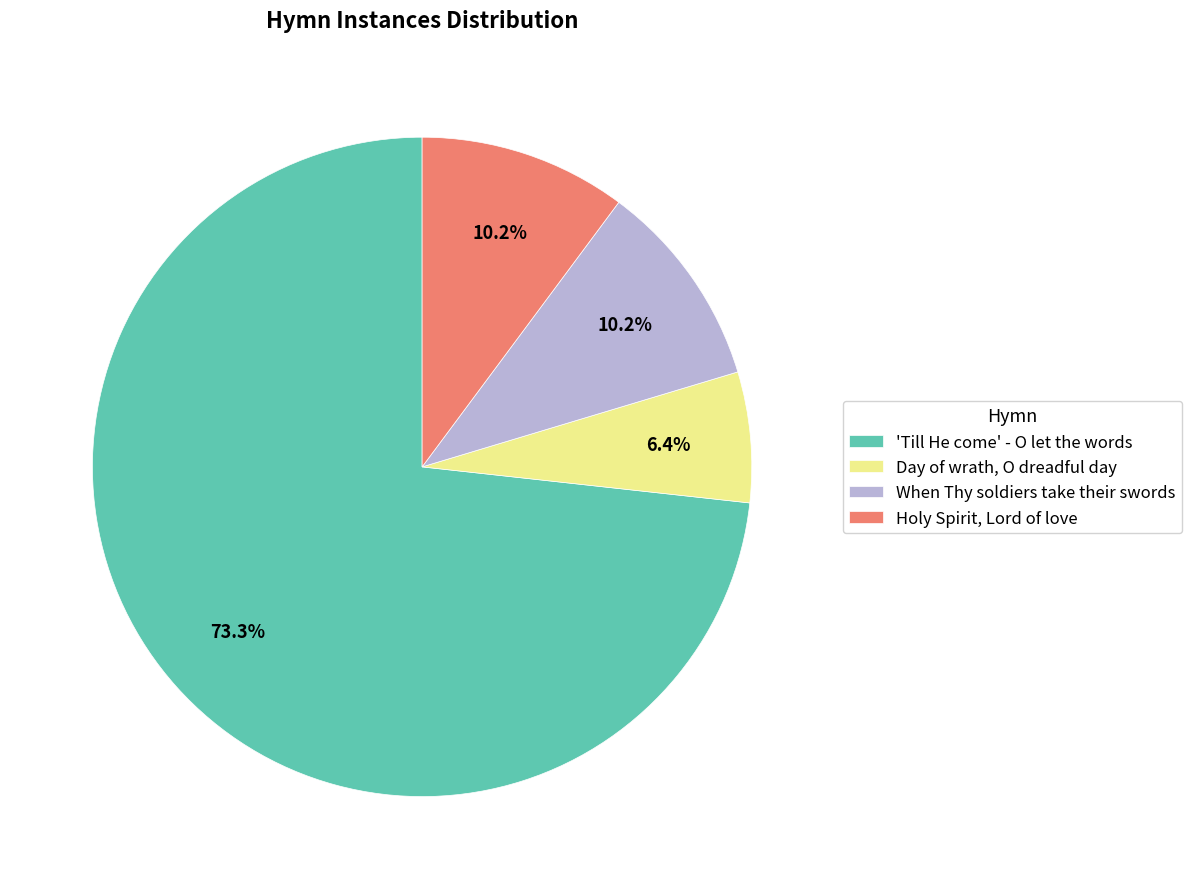

Approximately how many times larger is the value at 'Till He come' - O let the words compared to Holy Spirit, Lord of love?

7.2